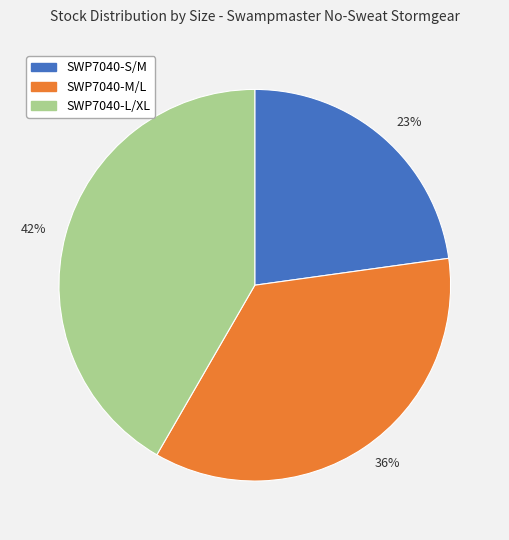

Do 42% and 23% together represent more than half of the pie?

Yes